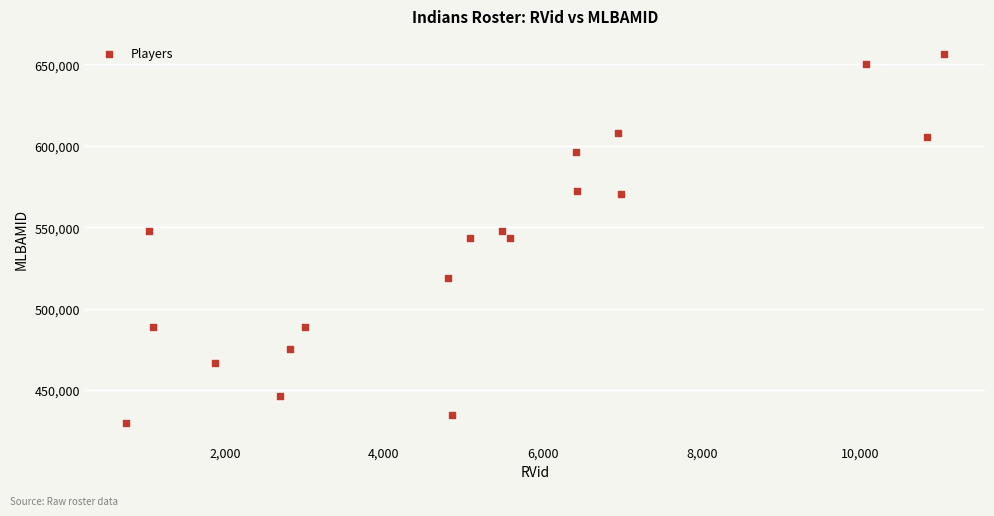

What is the range of X values (max minus min)?

10297